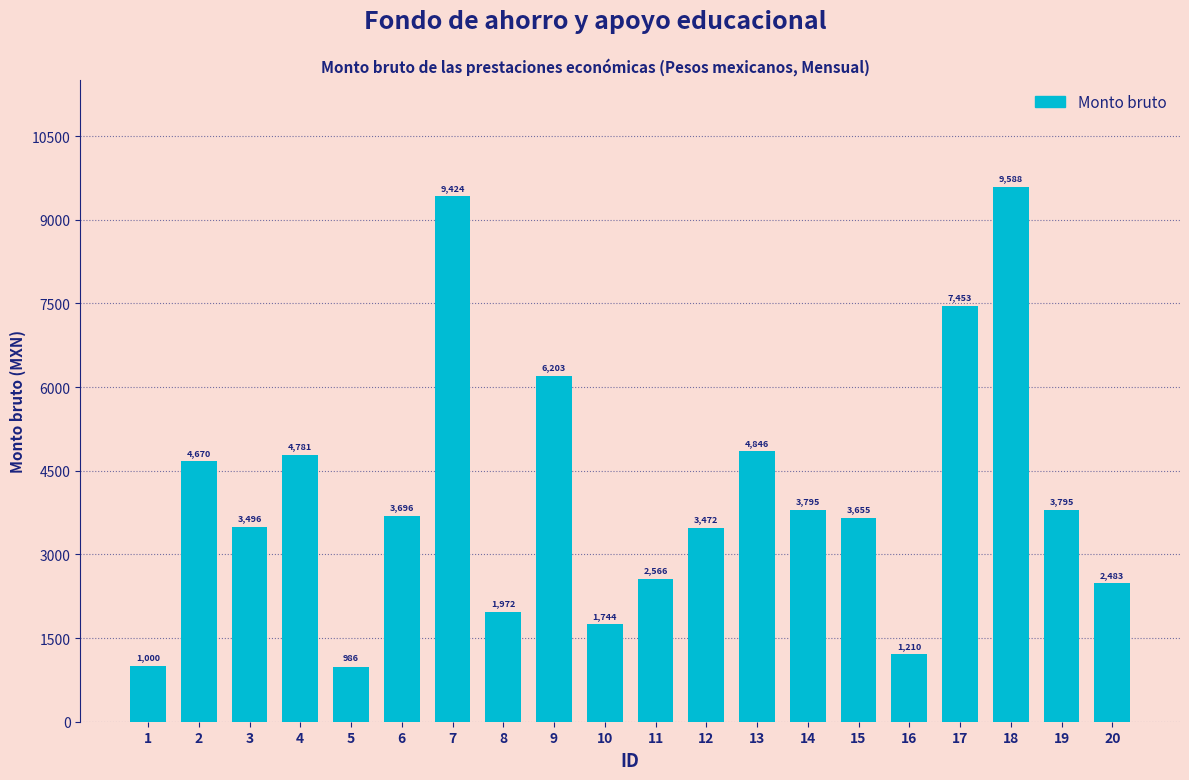

The value at 7 is 9424.5. True or false?

True